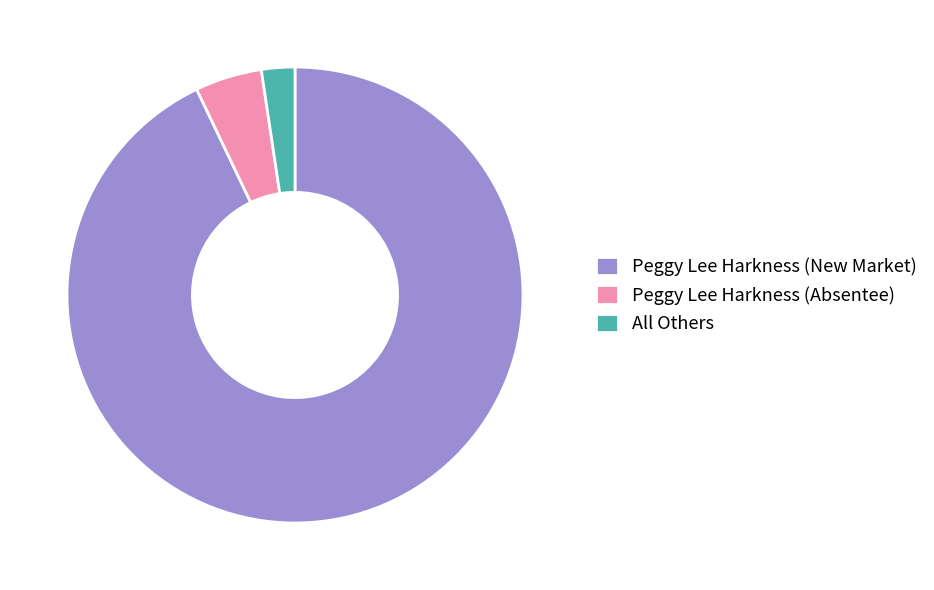

Is there a majority slice in this chart?

Yes